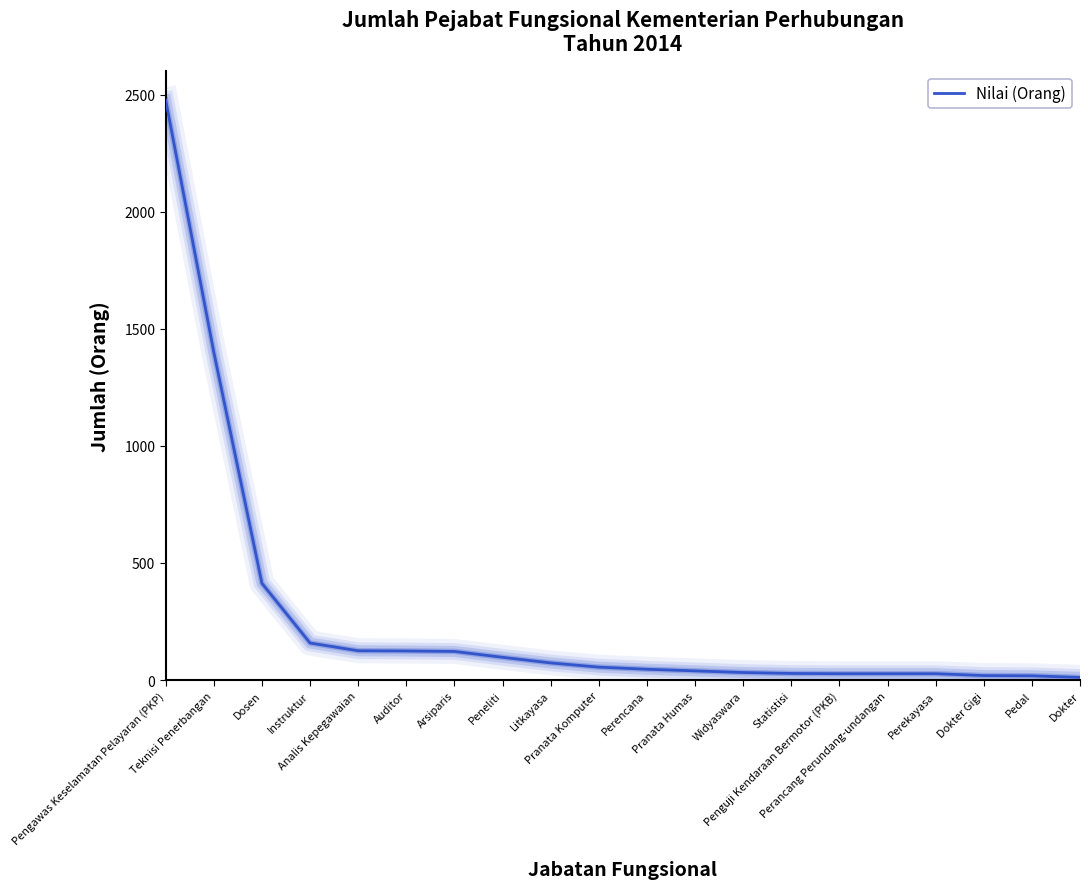

What is the difference between the maximum and minimum values?

2466